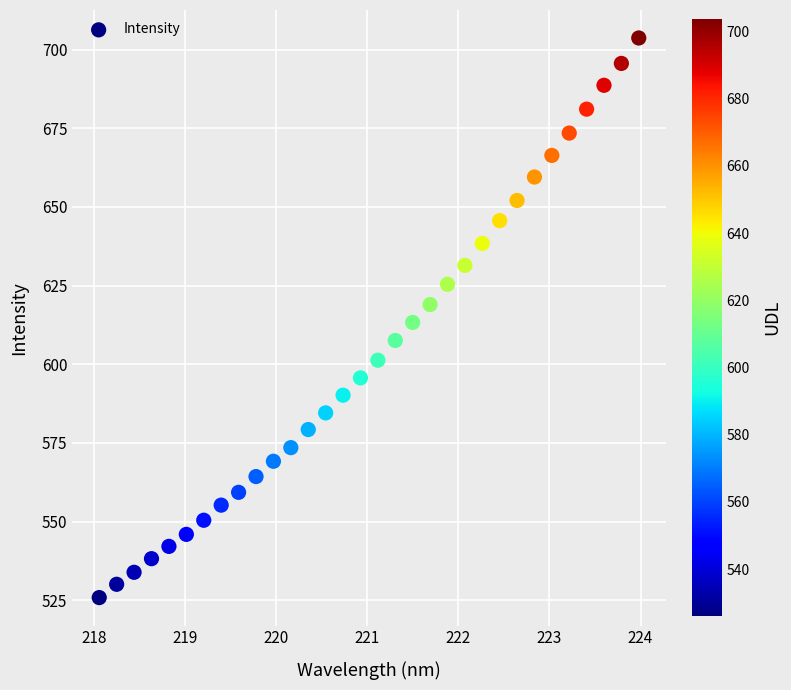

What is the range of Y values (max minus min)?

177.8